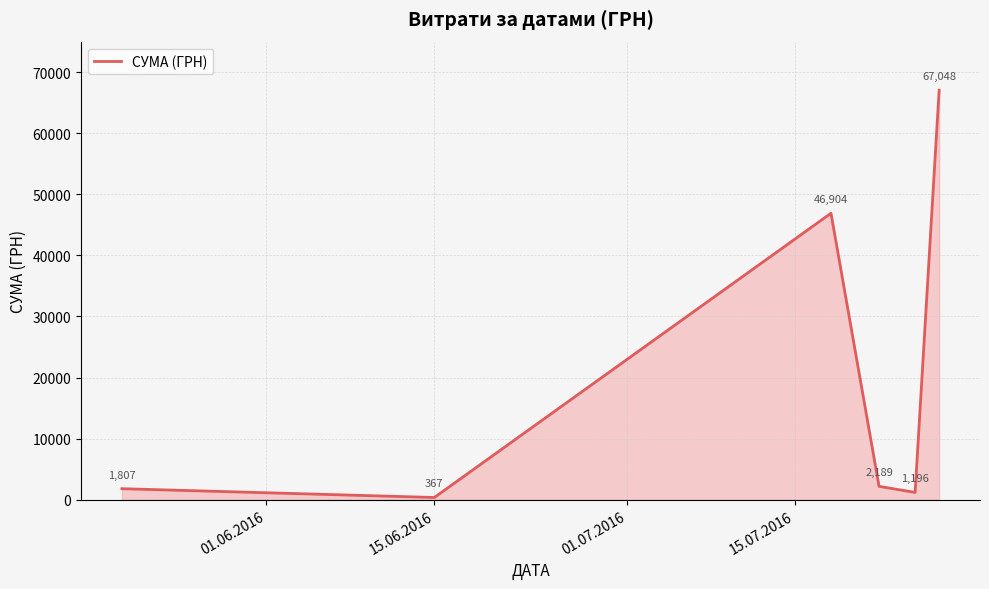

What is the sum of all values?

119511.1